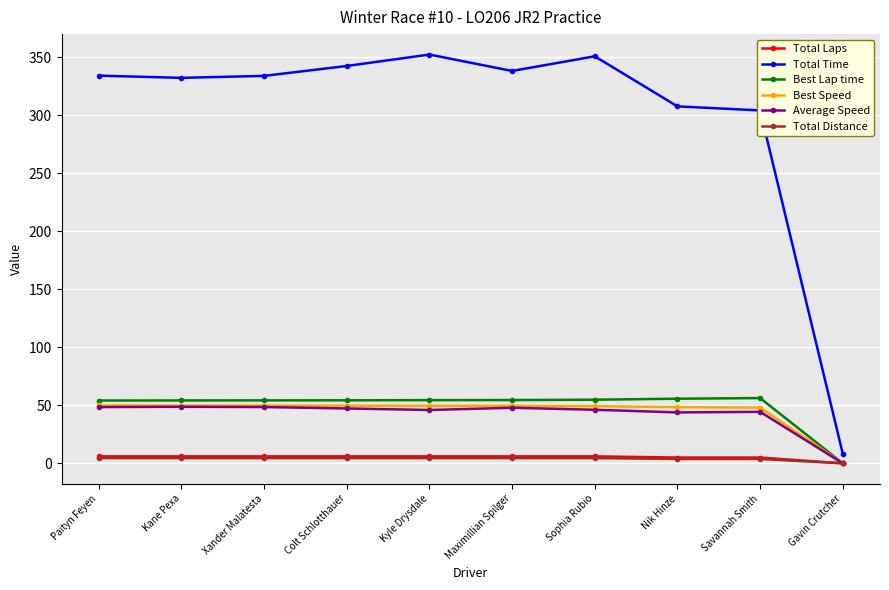

Is it true that Best Speed equals 49.7 at Xander Malatesta?

True